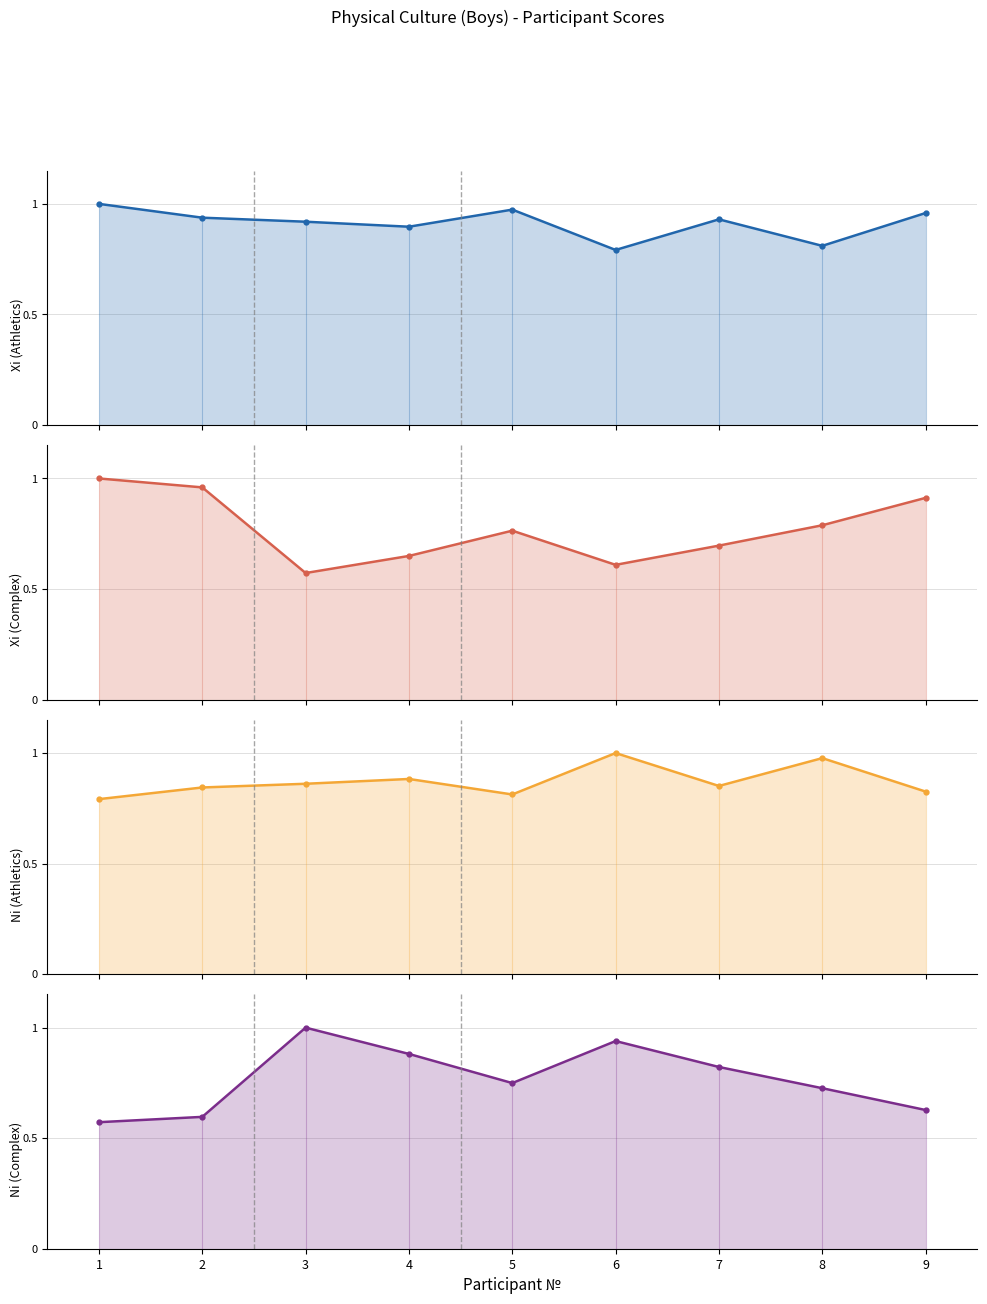

What is the sum of the Xi (Athletics) values at 5 and 9?

1.9